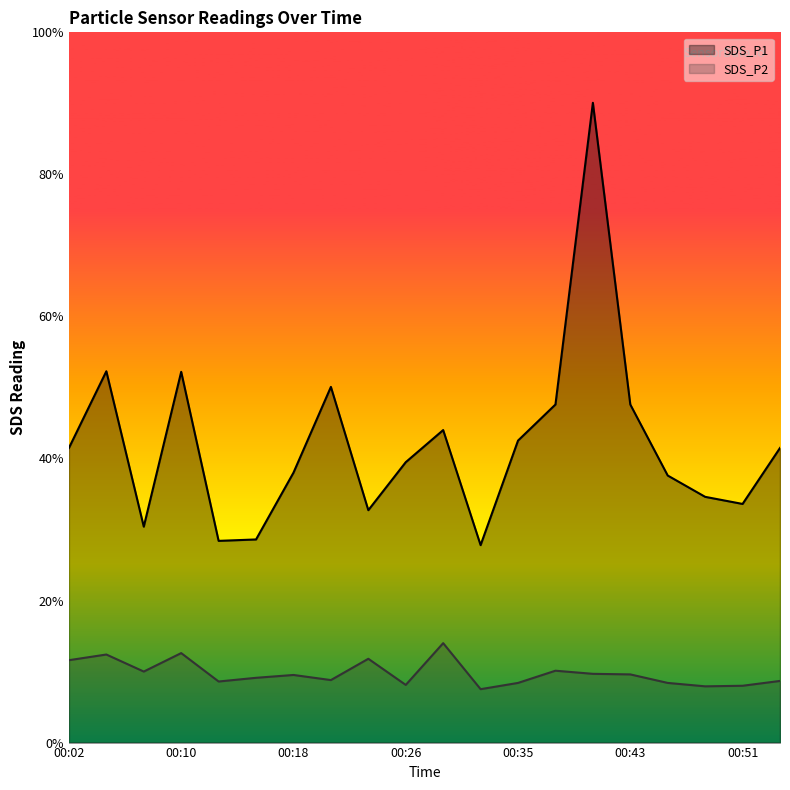

What are all the series names shown in the legend?

SDS_P1, SDS_P2